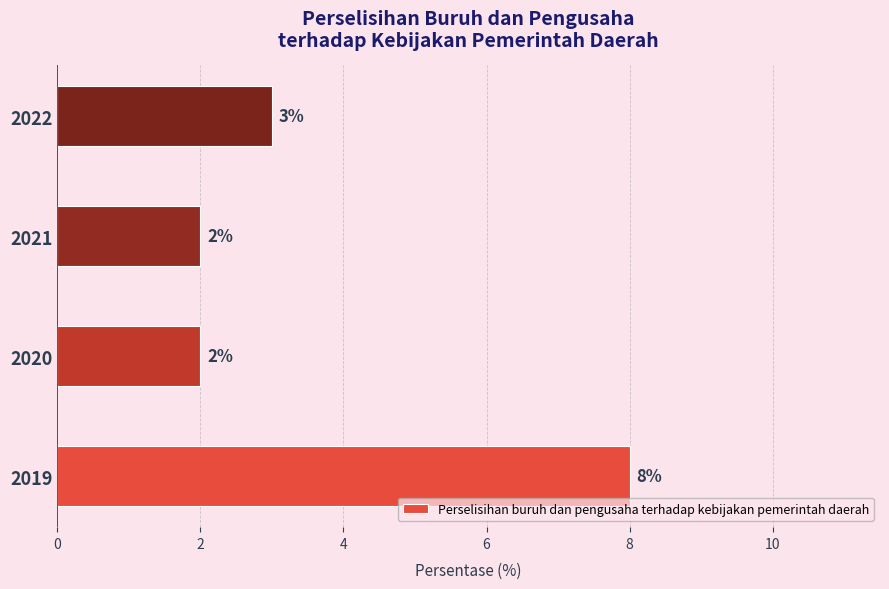

Where is the data nearest to the value 5?

2022